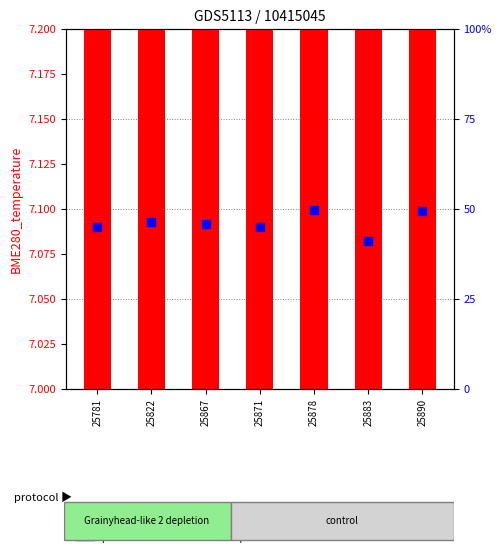

Is the value of percentile rank within the sample at 25883 greater than the value of transformed count at 25890?

Yes